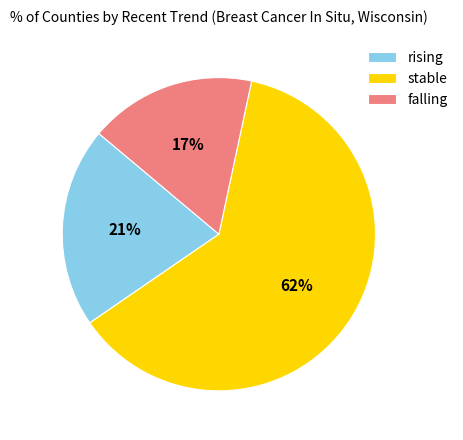

True or false: stable accounts for 52% of the total.

False